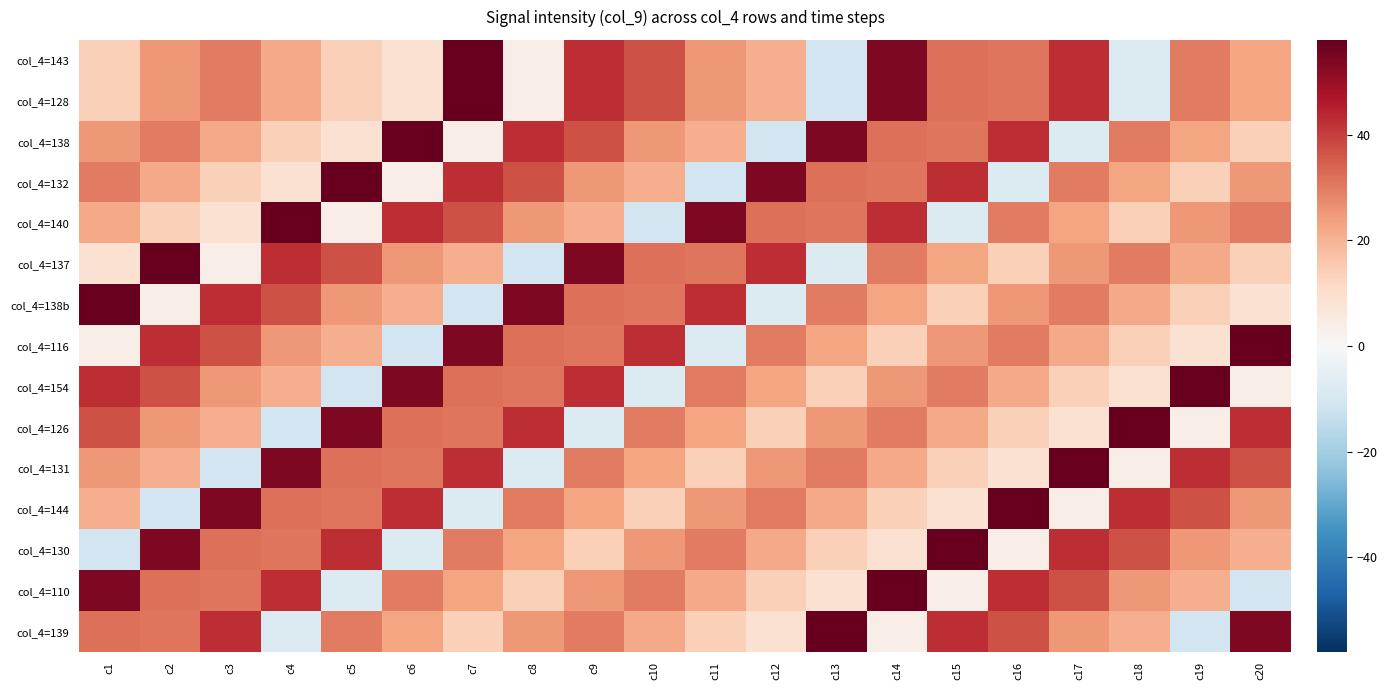

What is the difference between the highest and lowest values at c12?

65